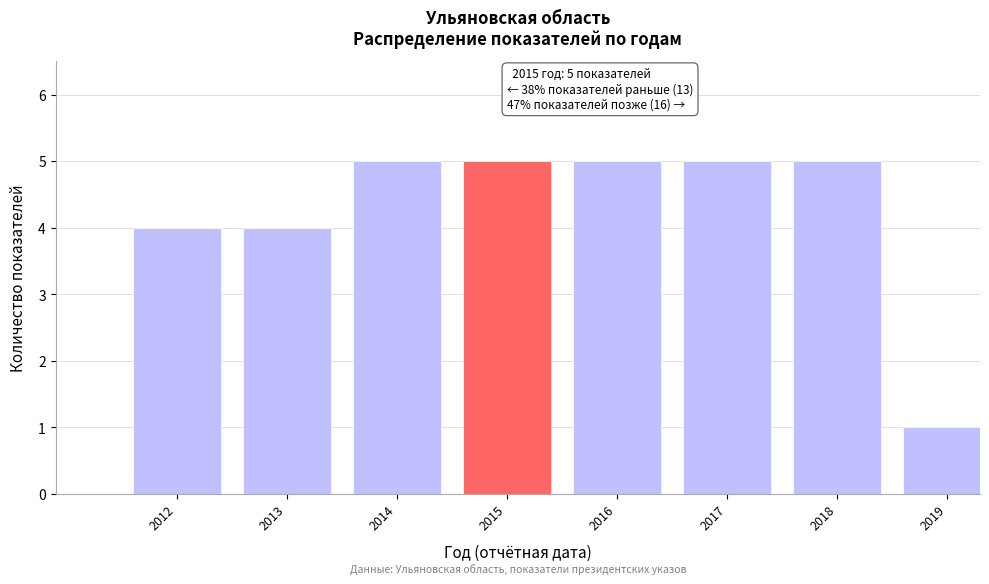

Reading left to right, extract all data points from this chart.

2012=4	2013=4	2014=5	2015=5	2016=5	2017=5	2018=5	2019=1